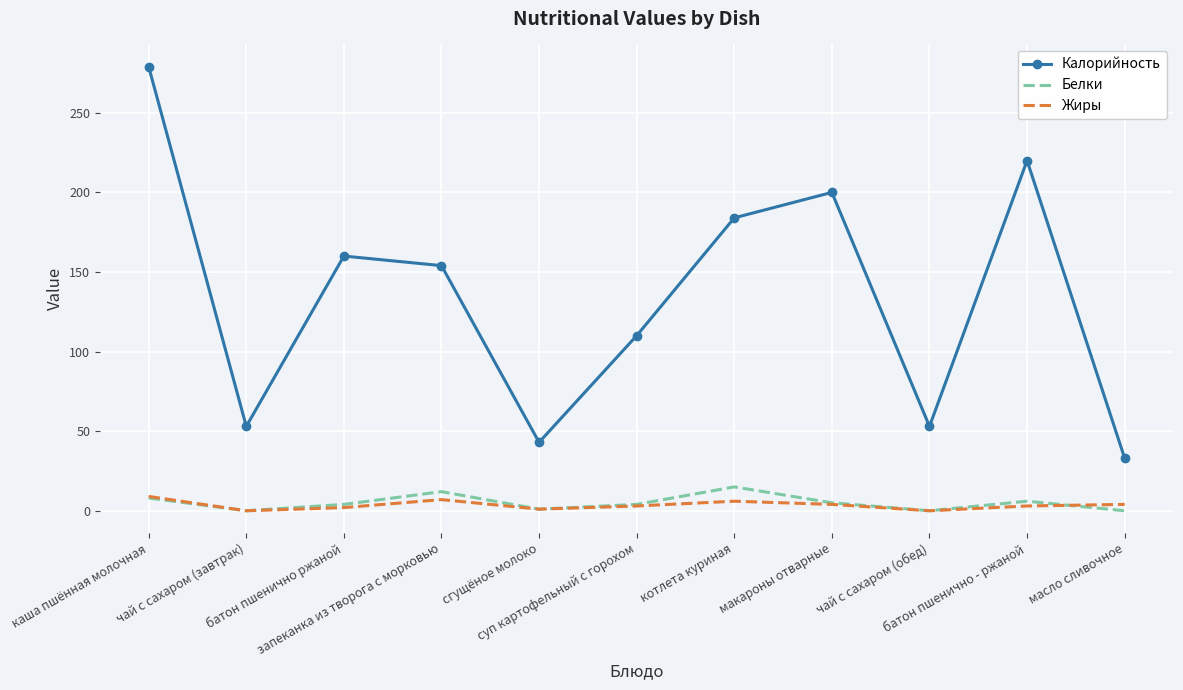

What is the highest value of the Калорийность series?

279